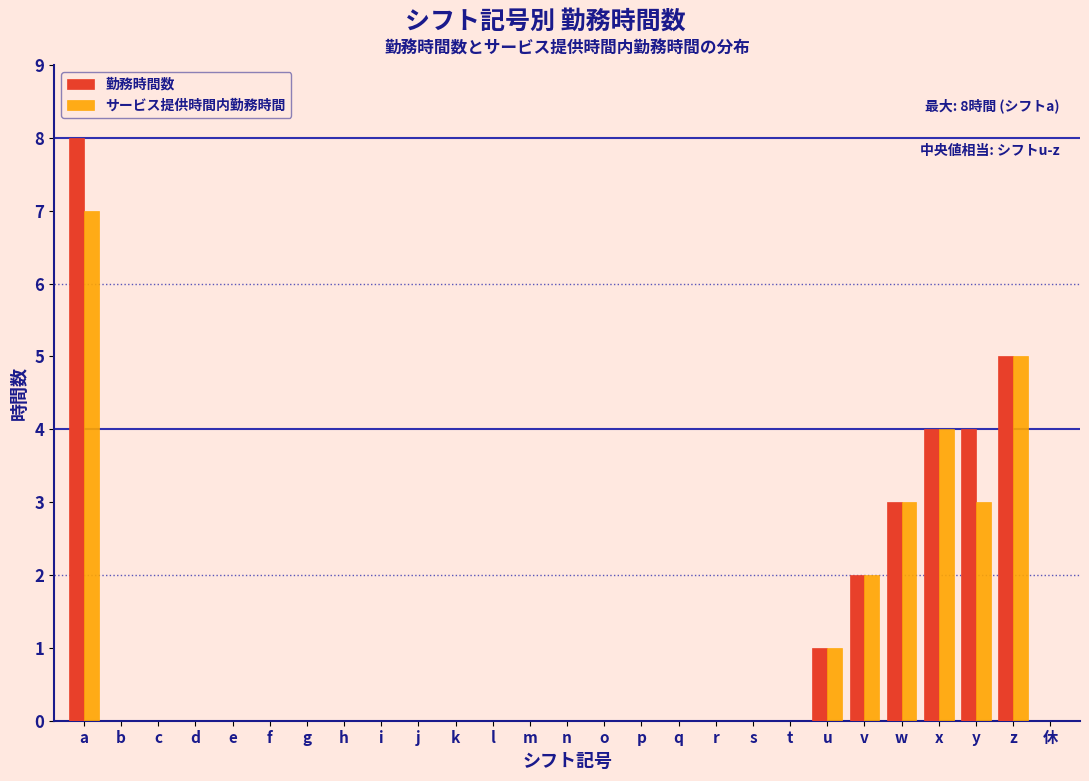

Is it true that 勤務時間数 equals 3 at q?

False